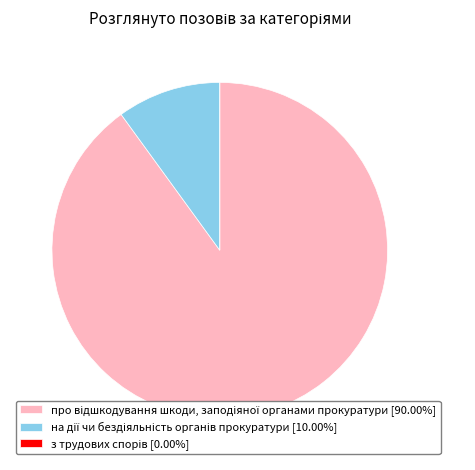

Does any single category account for the majority?

Yes